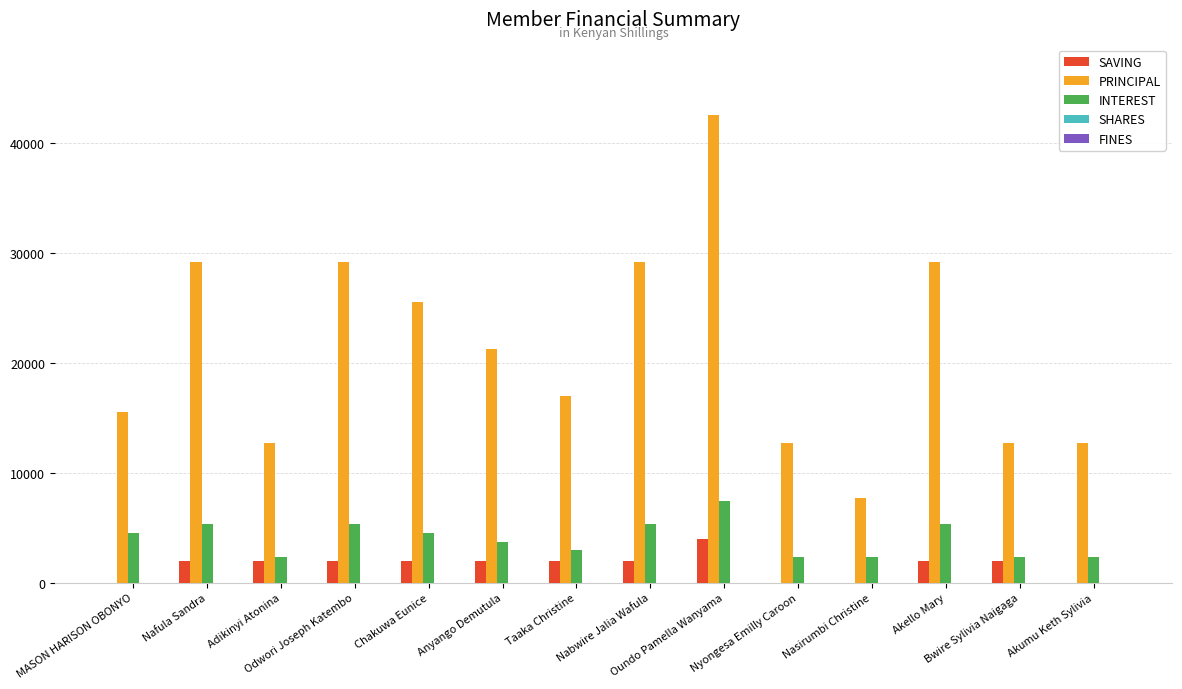

What is the sum of all SAVING values?

22000